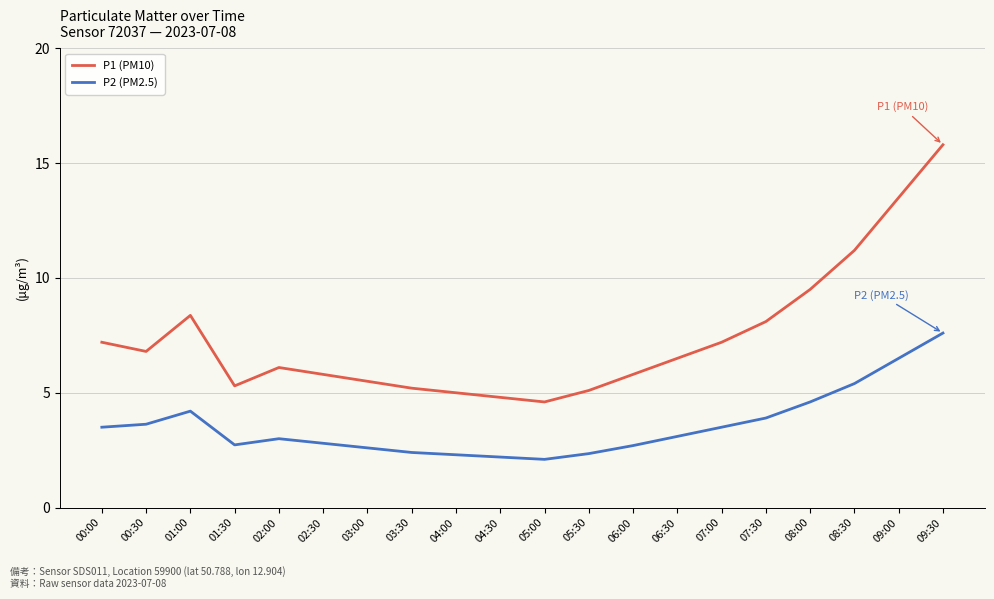

How many interior local valleys does the P1 (PM10) series have?

3